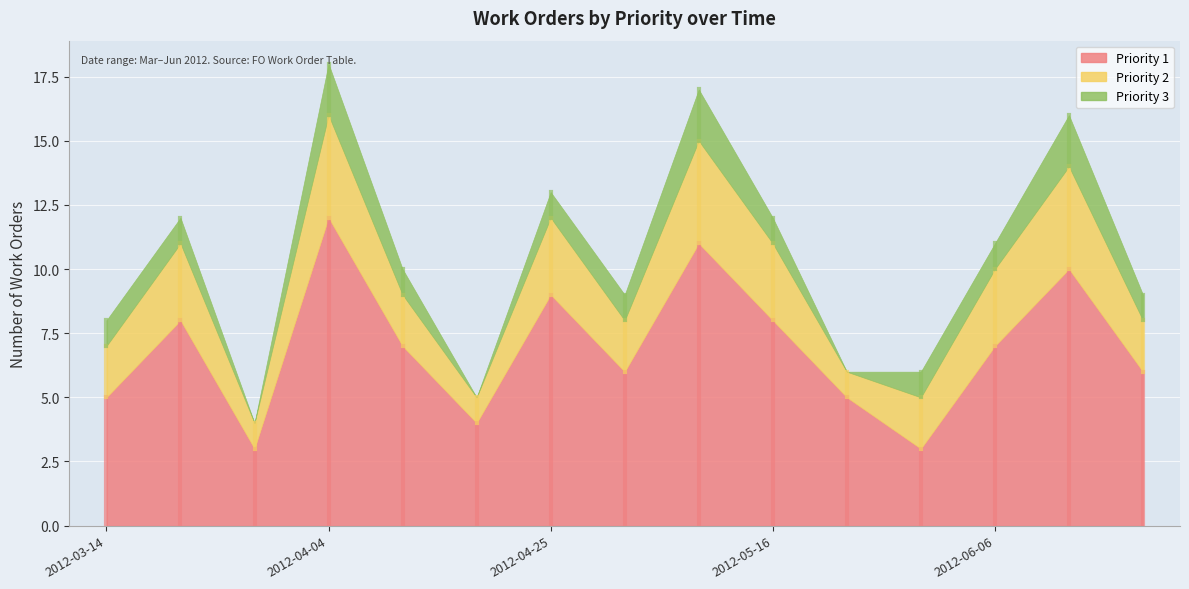

Reading left to right, extract all data points from this chart.

Priority 1: 5	8	3	12	7	4	9	6	11	8	5	3	7	10	6
Priority 2: 2	3	1	4	2	1	3	2	4	3	1	2	3	4	2
Priority 3: 1	1	0	2	1	0	1	1	2	1	0	1	1	2	1